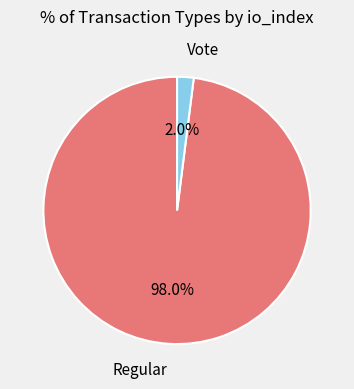

Is there any slice that represents more than half of the pie?

Yes